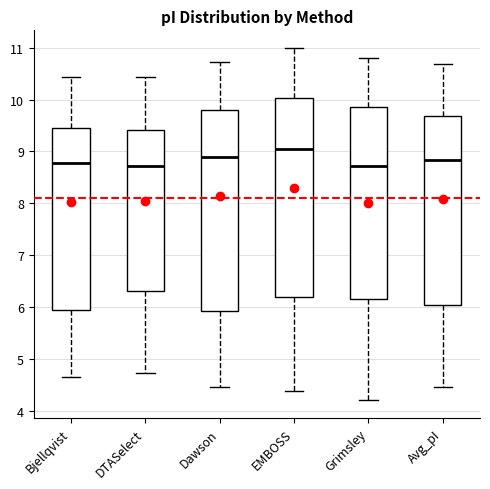

Where is the lower edge of the box for Grimsley on the y-axis? The values are not printed on the chart, so give them approximately, as read against the axis.

6.1